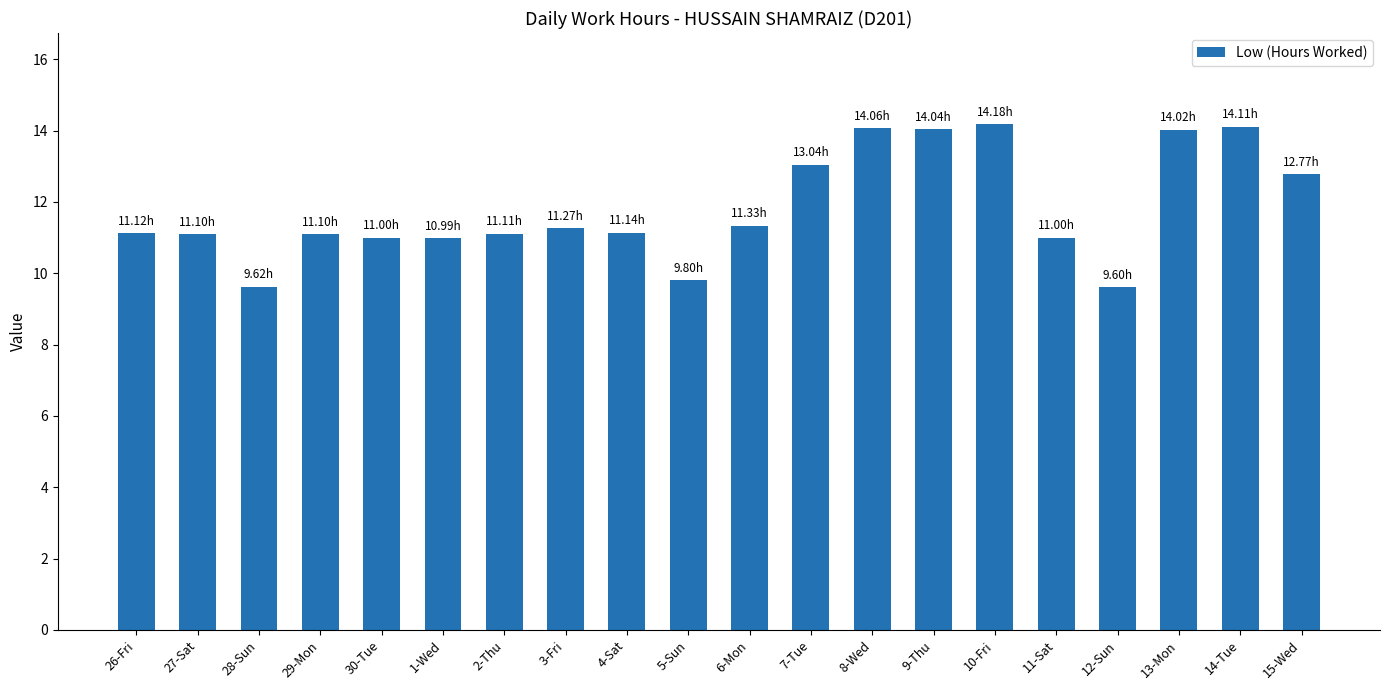

What is the difference between the maximum and second lowest values?

4.6